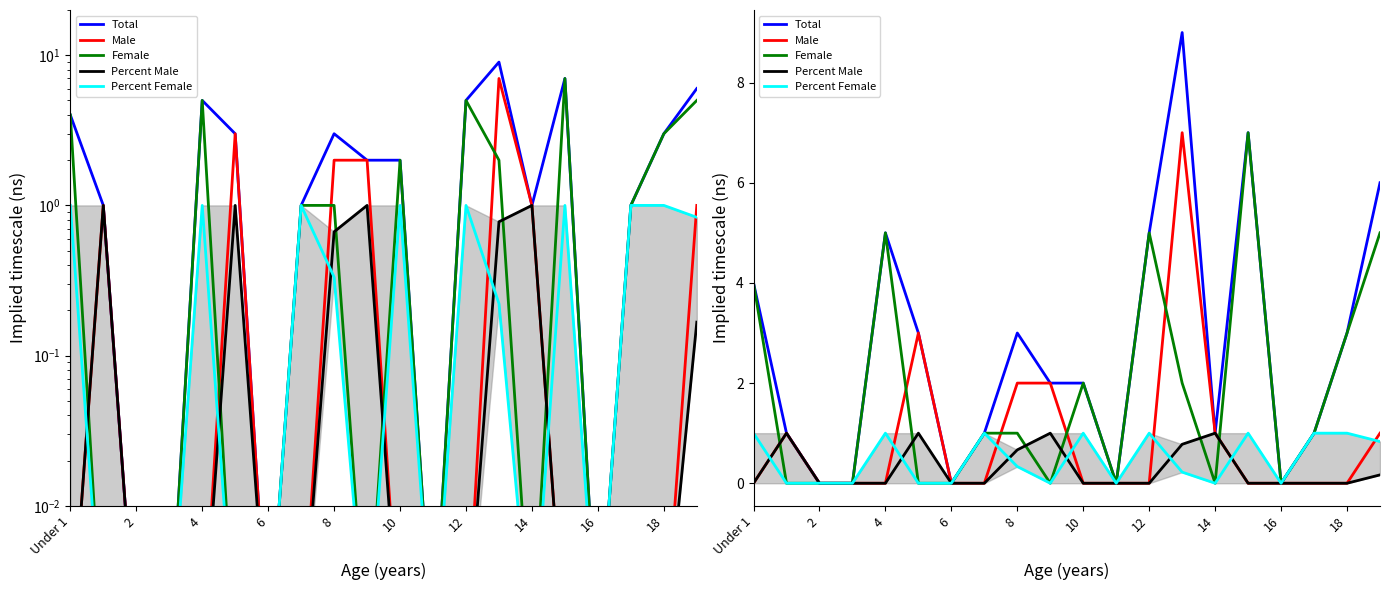

Which category has the highest value in the Male series?

13